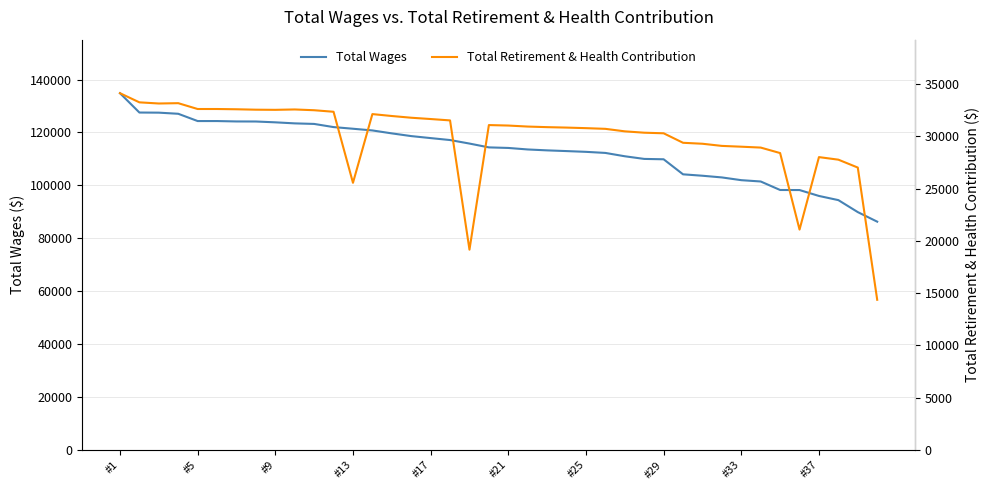

True or false: Total Wages has more than 0 interior local peaks.

False